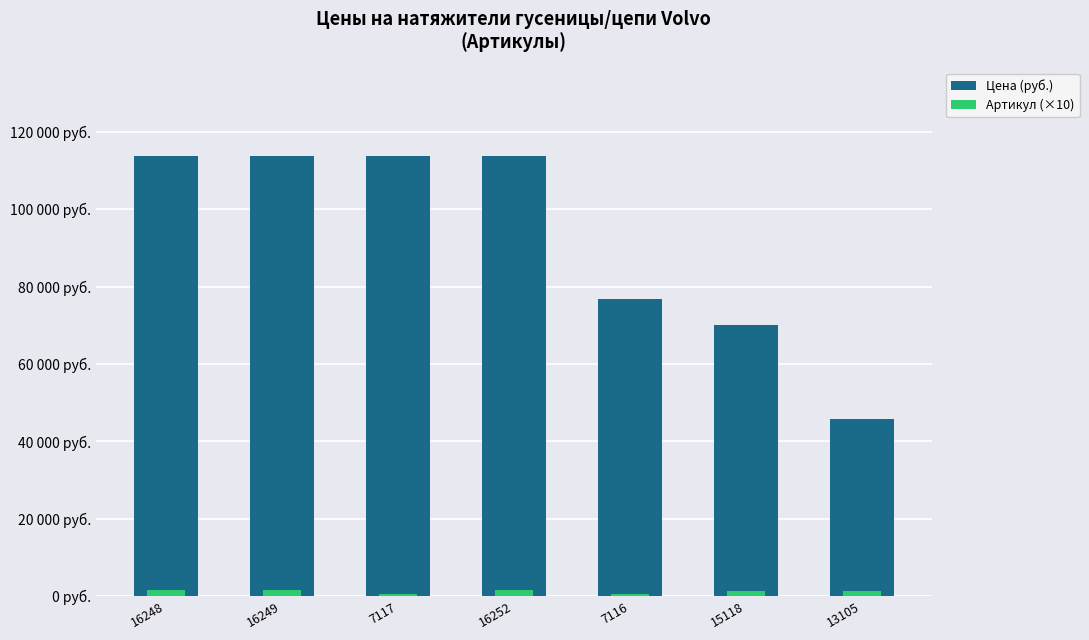

List the series in order of their overall mean, lowest first.

Артикул (×10), Цена (руб.)